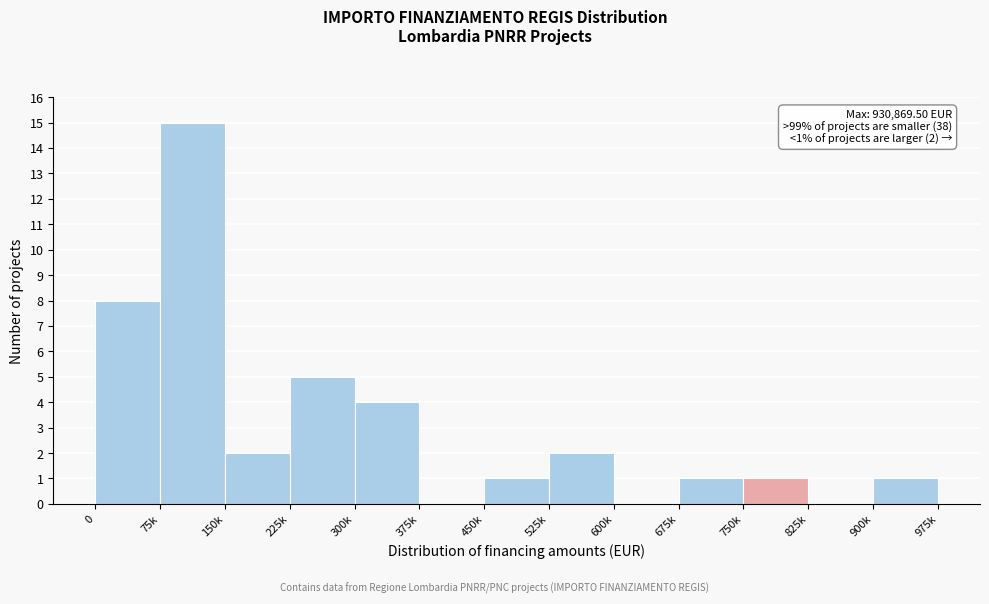

Reading left to right, transcribe all the data shown in this chart.

0=8	75k=15	150k=2	225k=5	300k=4	375k=0	450k=1	525k=2	600k=0	675k=1	750k=1	825k=0	900k=1